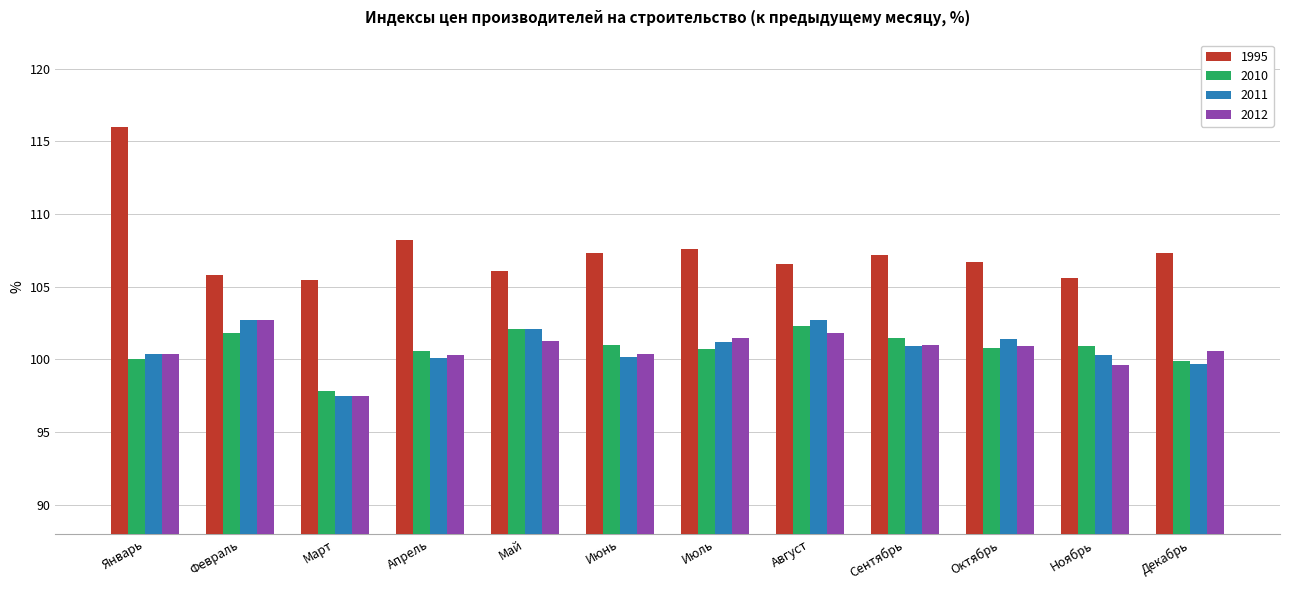

The value of 2012 at Сентябрь is 101.0. True or false?

True